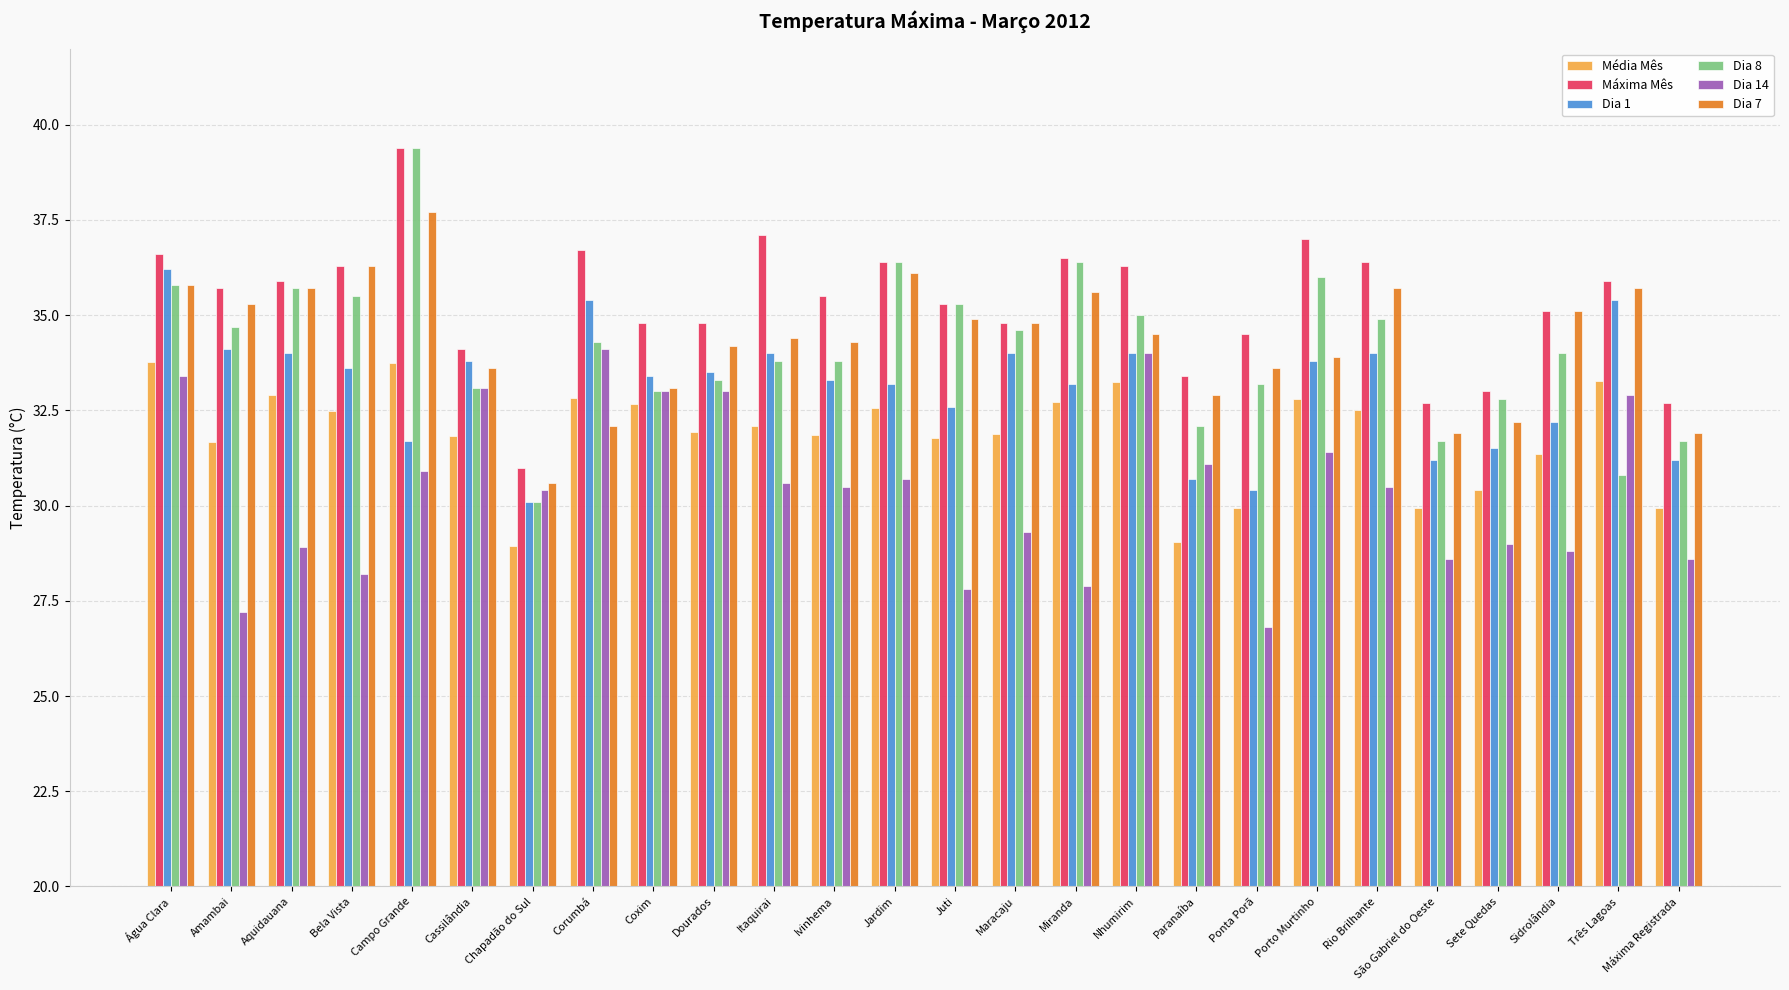

What is the label of the 13th bar from the right?

Juti